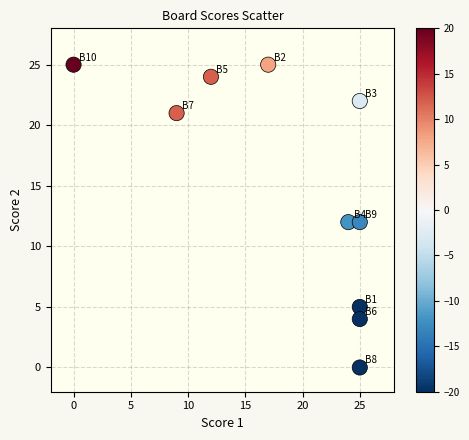

What is the range of Y values (max minus min)?

25